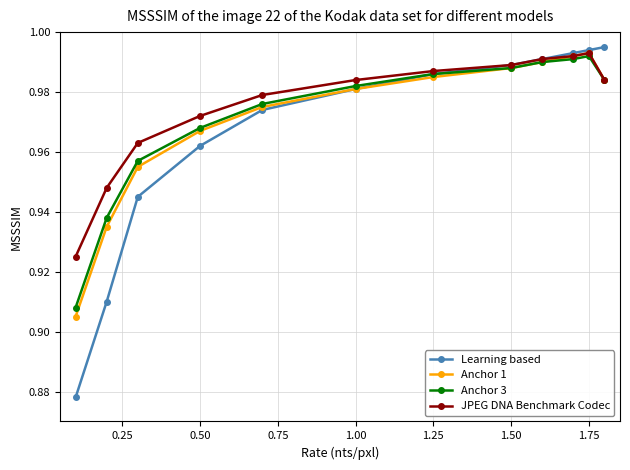

How many lines are shown in the chart?

4